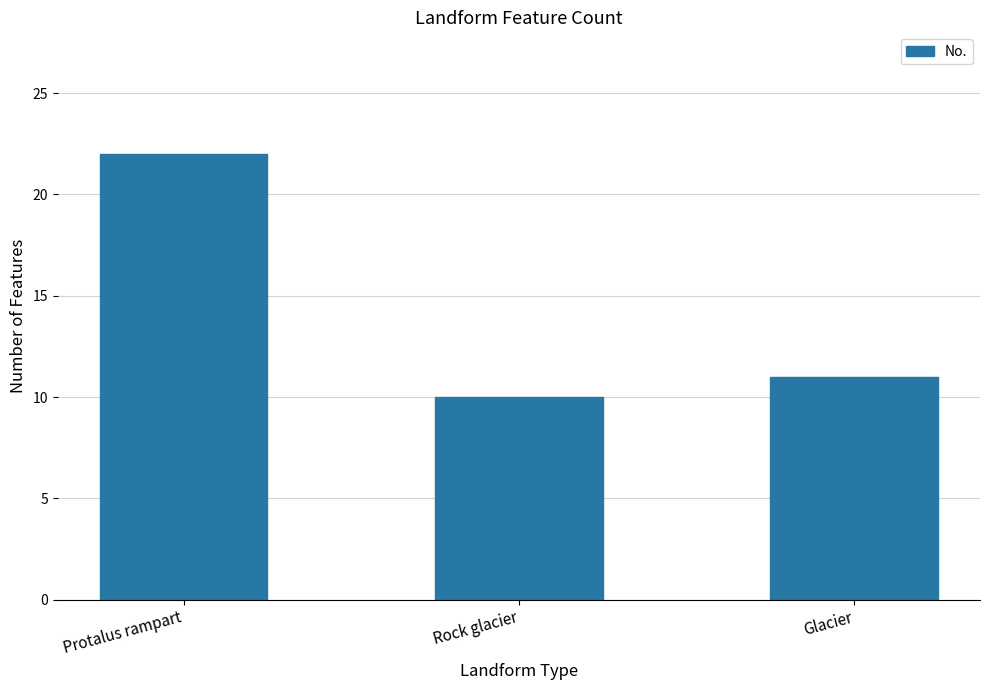

True or false: the data shows 11 at Glacier.

True